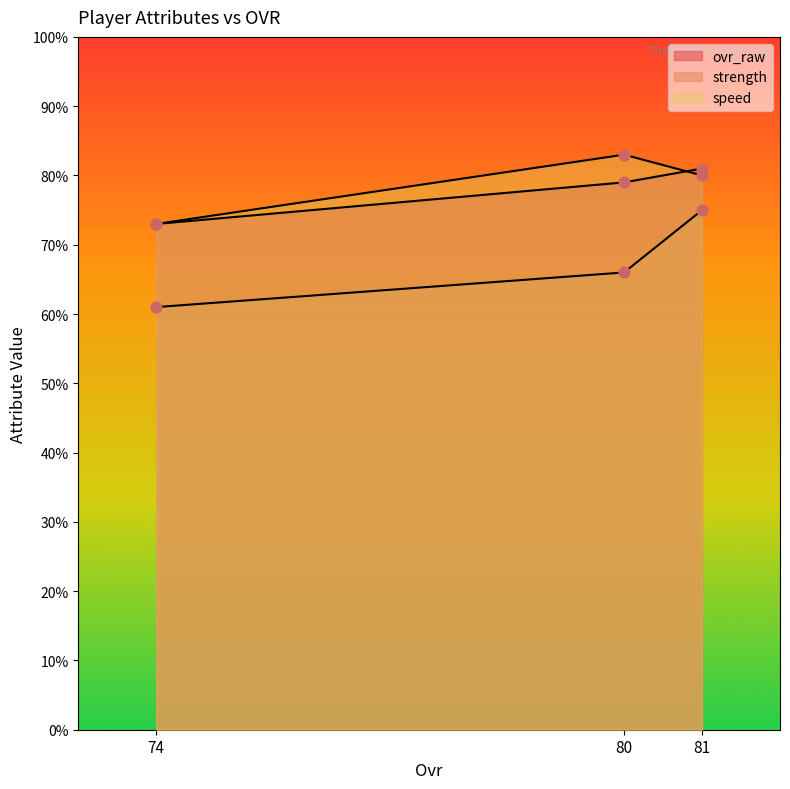

At how many categories does at least one series exceed 74?

2